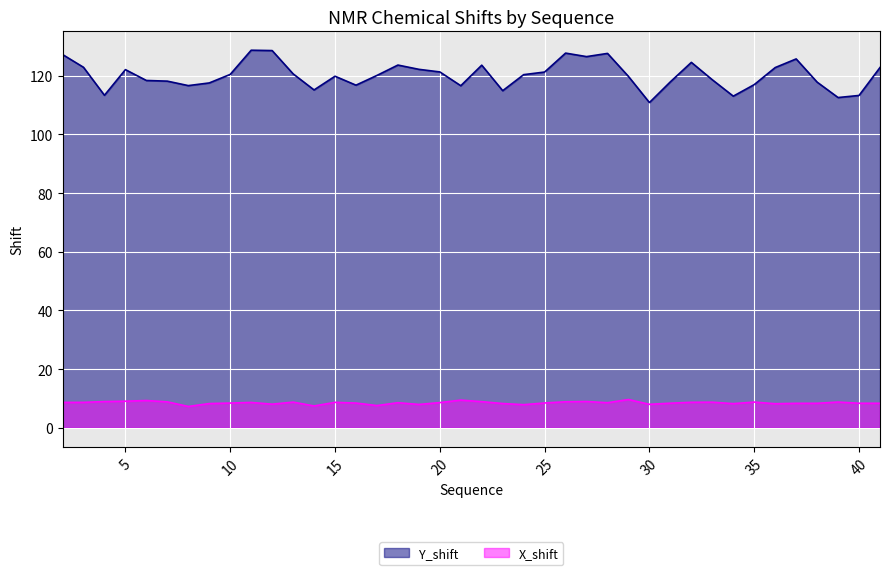

What are all the series names shown in the legend?

Y_shift, X_shift